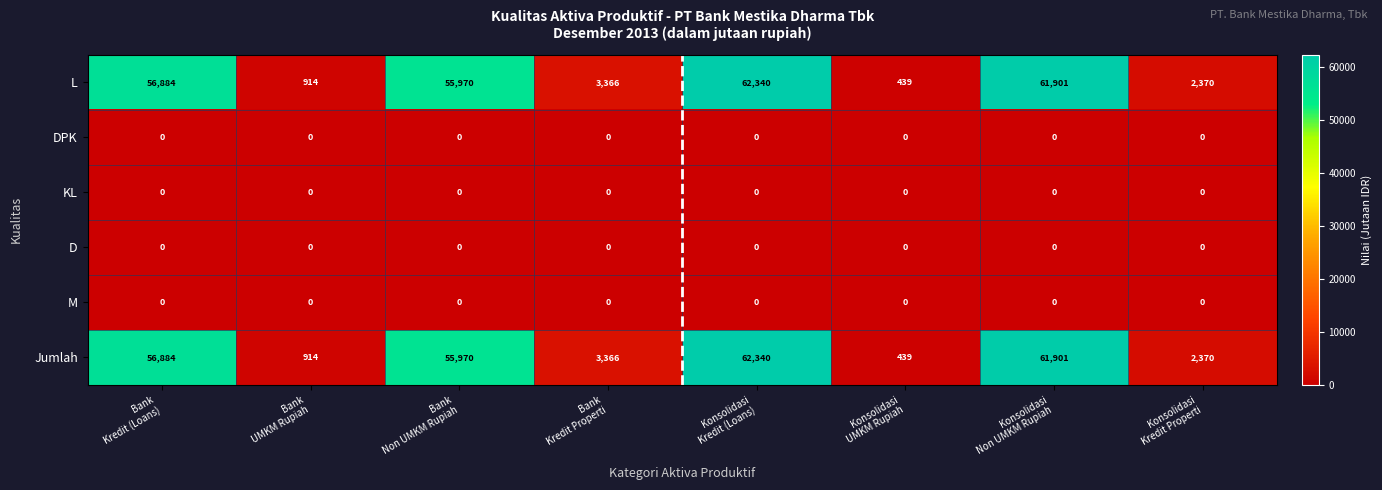

What is the difference between the second highest and minimum values in the L series?

61462